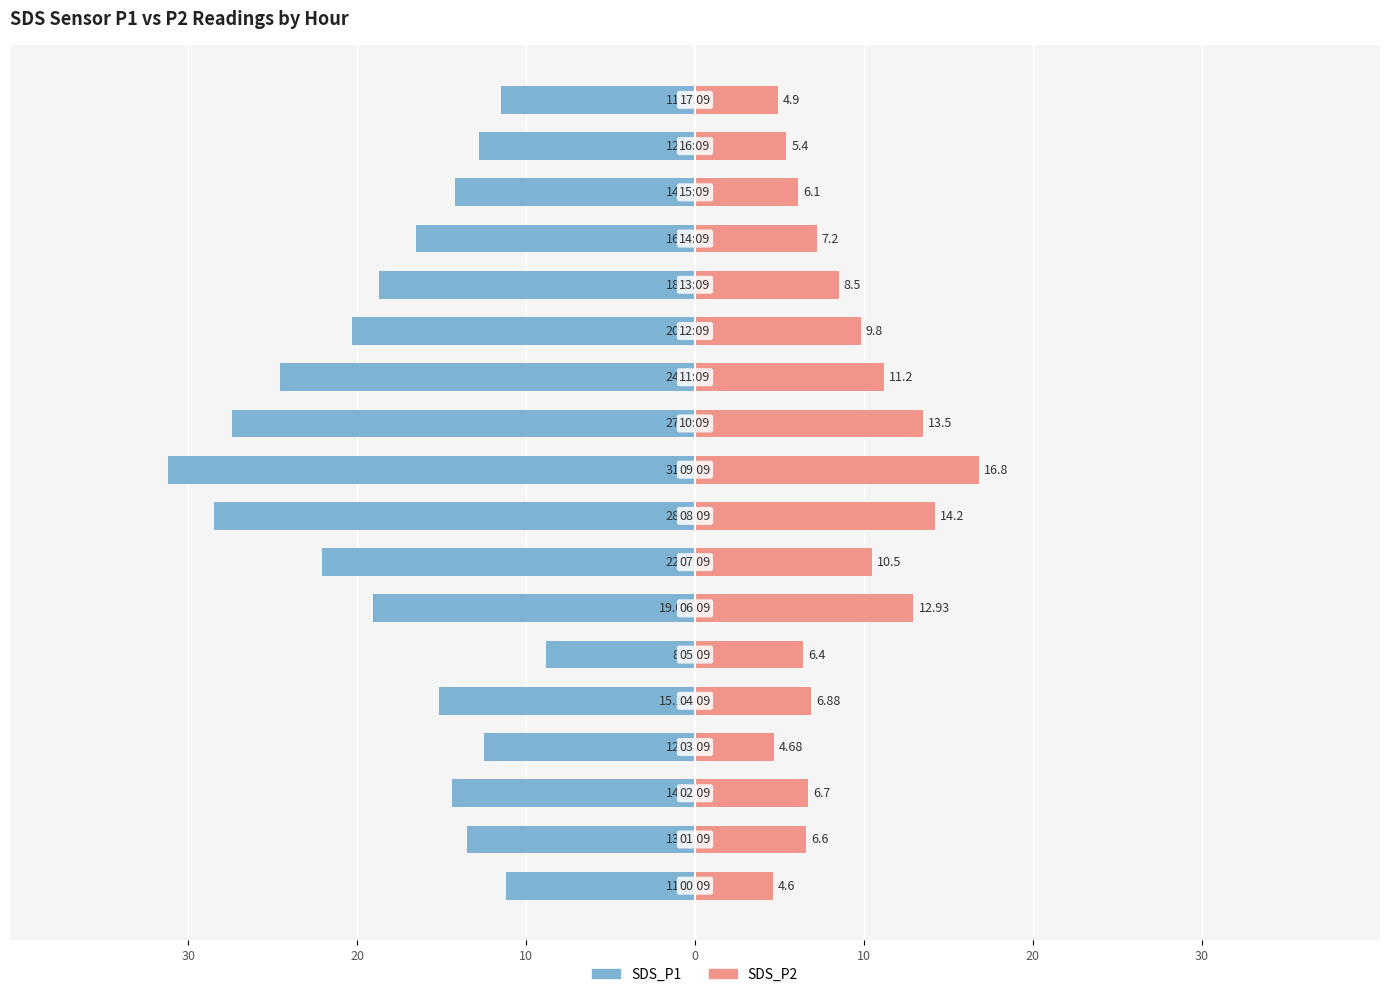

What is the average value of the SDS_P1 series?

-17.9